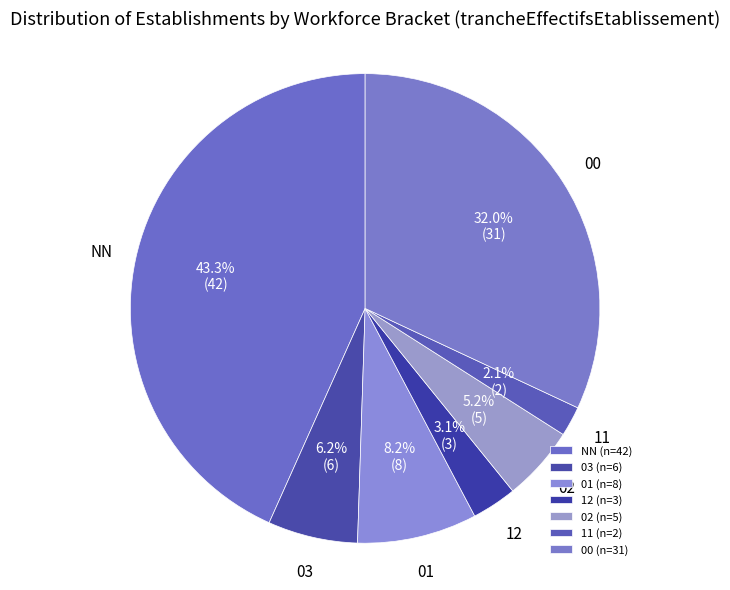

To the nearest percent, what portion does 01 represent?

8%